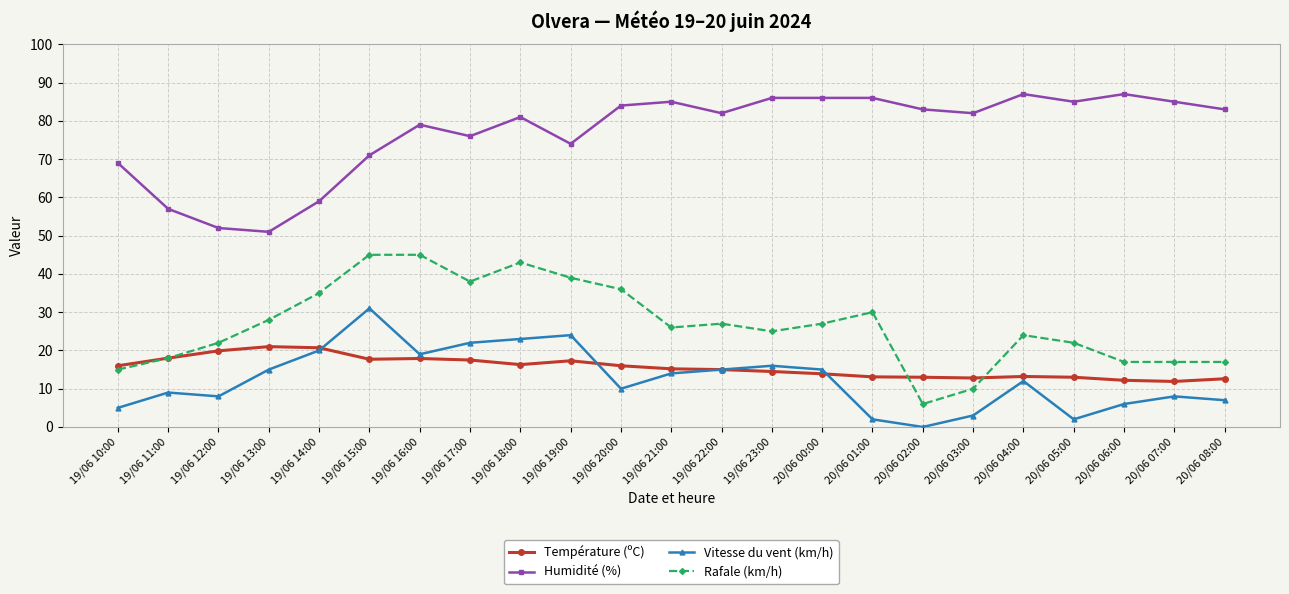

Is this an area chart (filled region under the line)?

No